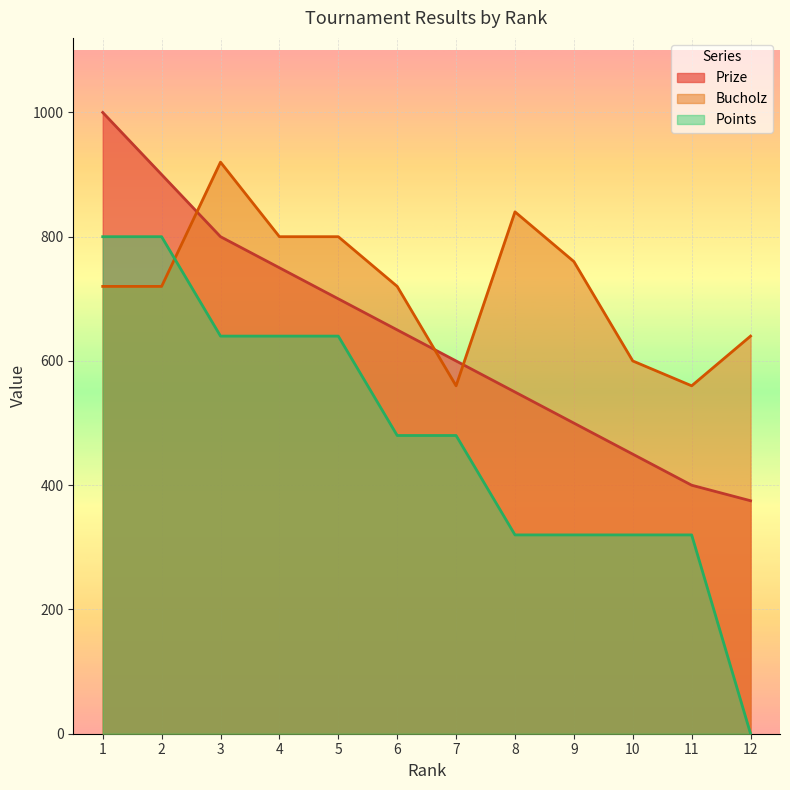

Reading left to right, what are all the values shown in this chart?

Prize: 1=1000	2=900	3=800	4=750	5=700	6=650	7=600	8=550	9=500	10=450	11=400	12=375
Bucholz: 1=720	2=720	3=920	4=800	5=800	6=720	7=560	8=840	9=760	10=600	11=560	12=640
Points: 1=800	2=800	3=640	4=640	5=640	6=480	7=480	8=320	9=320	10=320	11=320	12=0